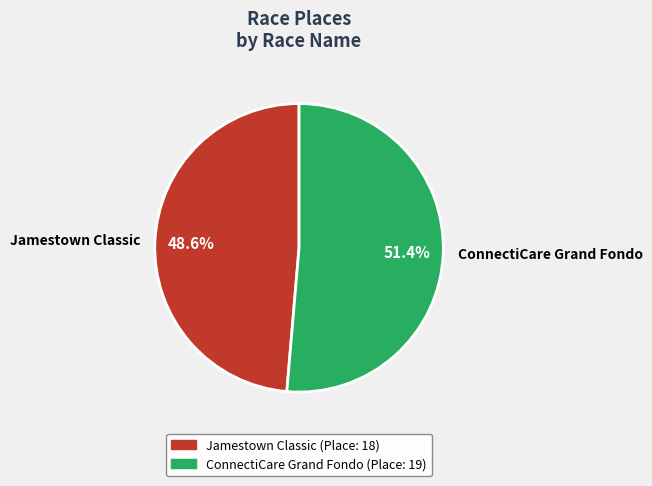

What percentage do ConnectiCare Grand Fondo and Jamestown Classic together represent?

100.0%